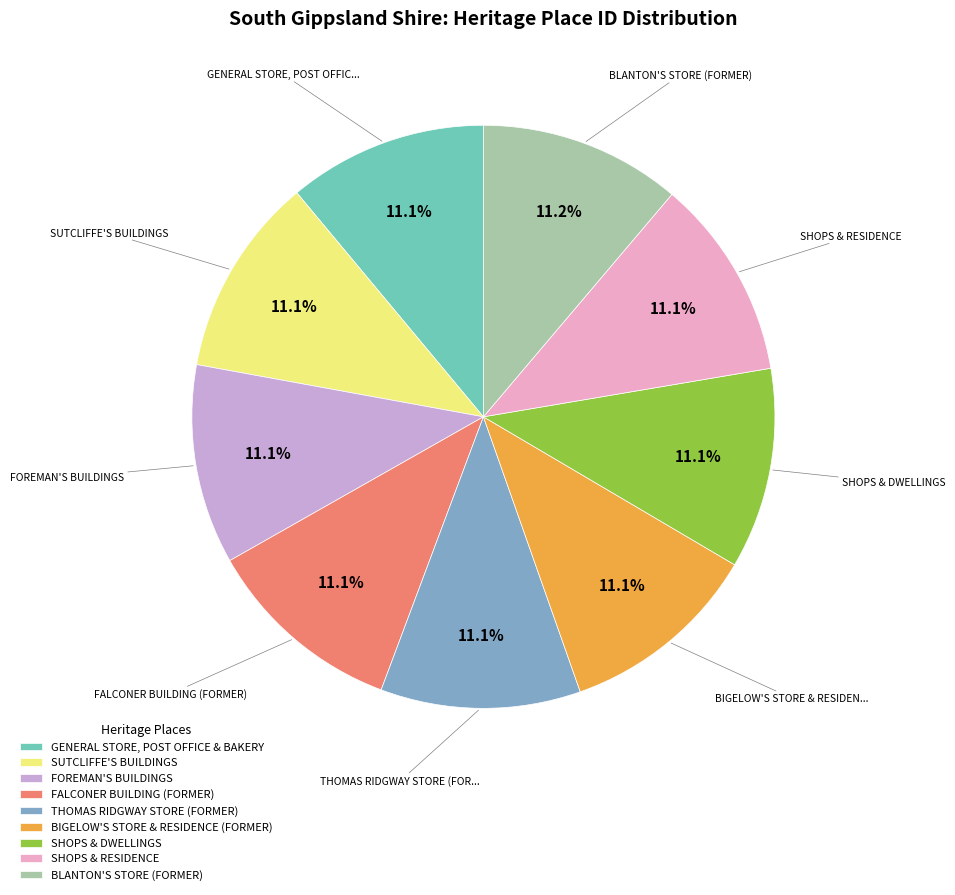

To the nearest percent, what portion does SHOPS & DWELLINGS represent?

11%